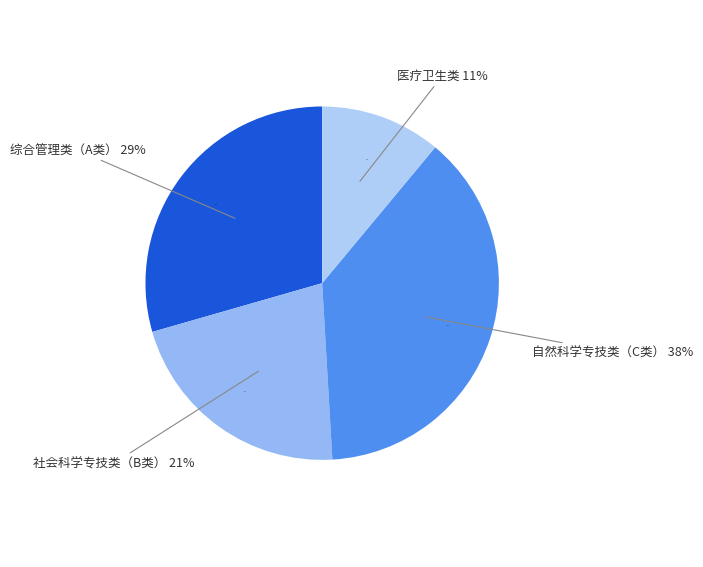

To the nearest percent, what percentage of the pie is 医疗卫生类?

11%